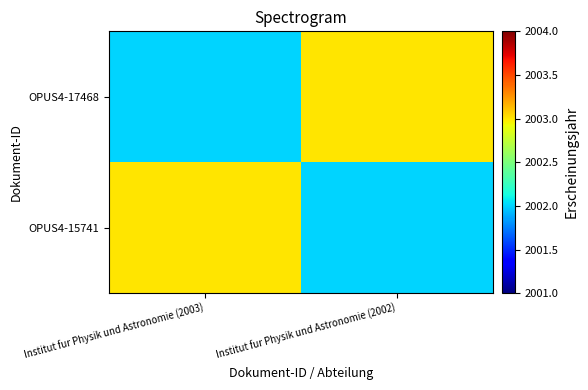

Which series has the largest range (max minus min)?

OPUS4-15741